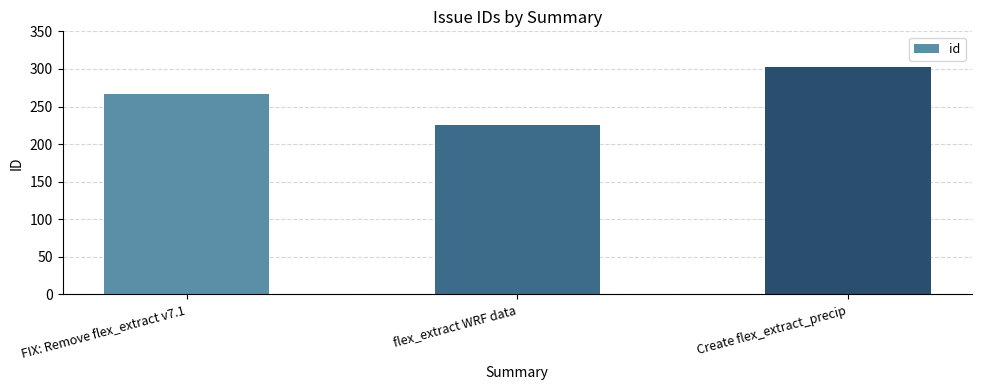

What is the difference between the second highest and minimum values?

40